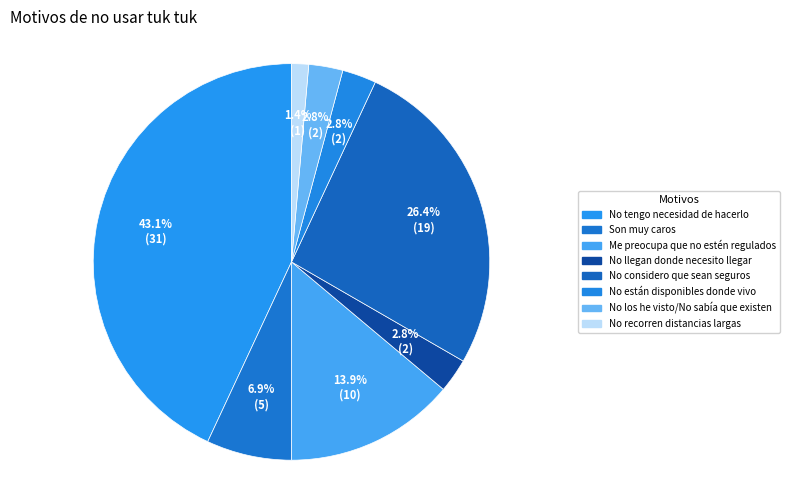

How many slices are in this pie chart?

8